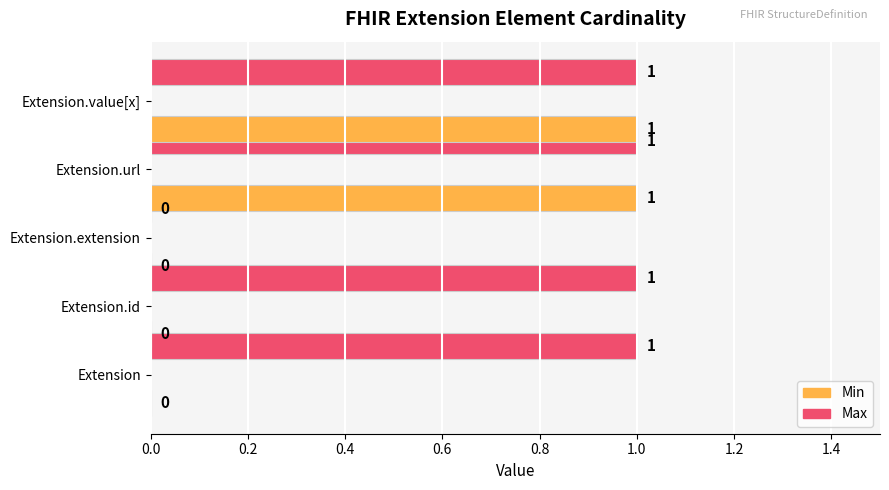

How many bars are there in total?

10